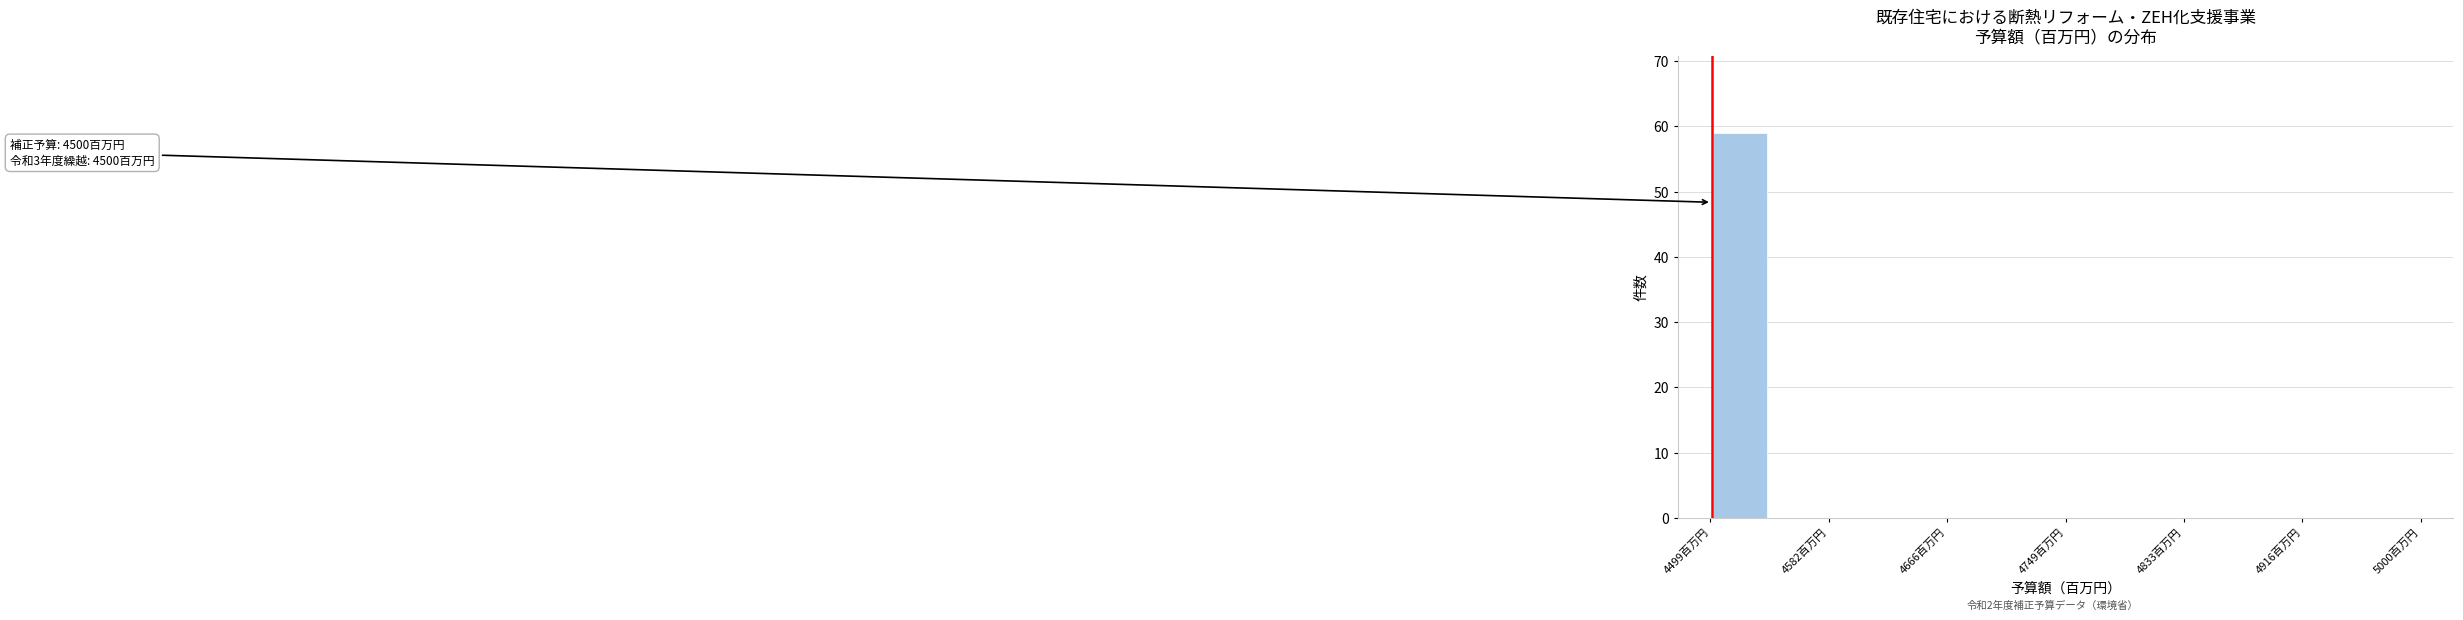

Over which range of the x-axis is the bar tallest?

4500 to 4540